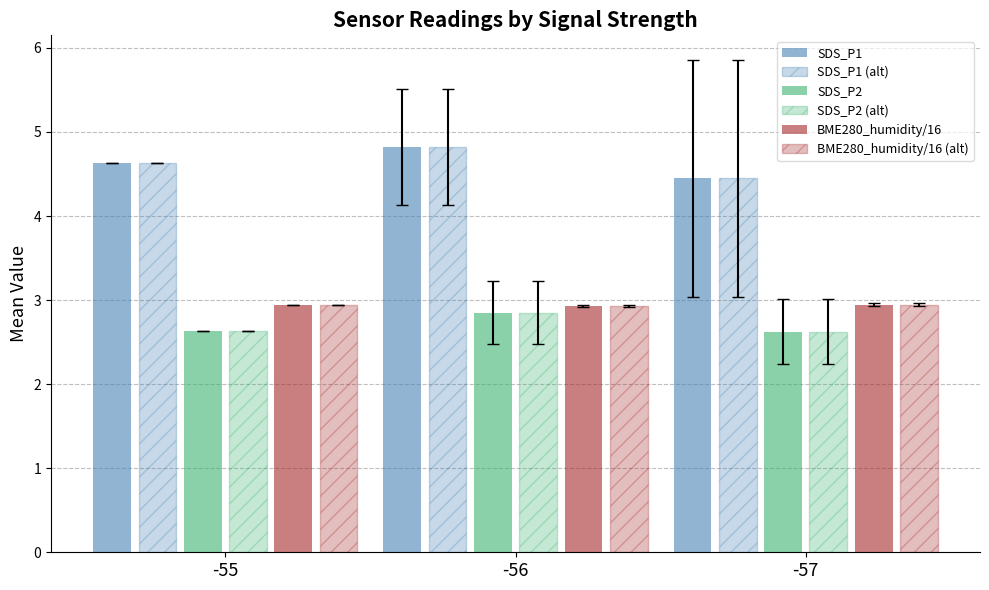

Is it true that SDS_P1 (alt) equals 4.4 at -57?

True